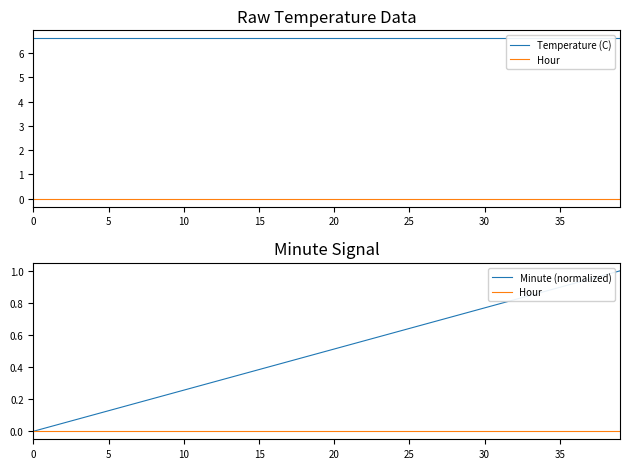

What is the total value across all series at 17?

7.0